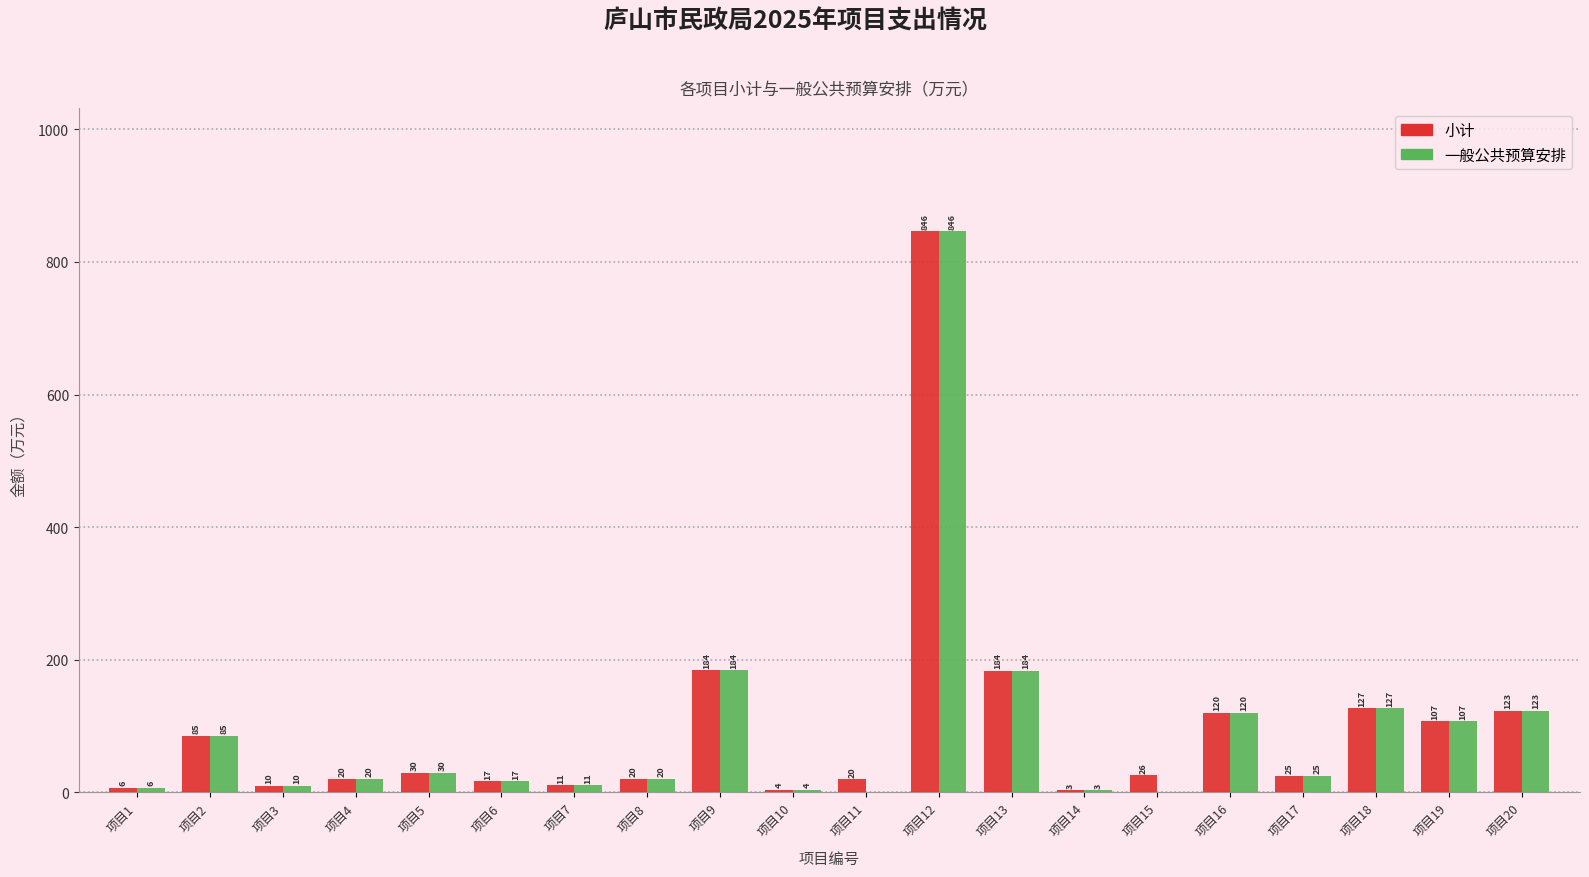

At which category does the chart reach its peak across all series?

项目12